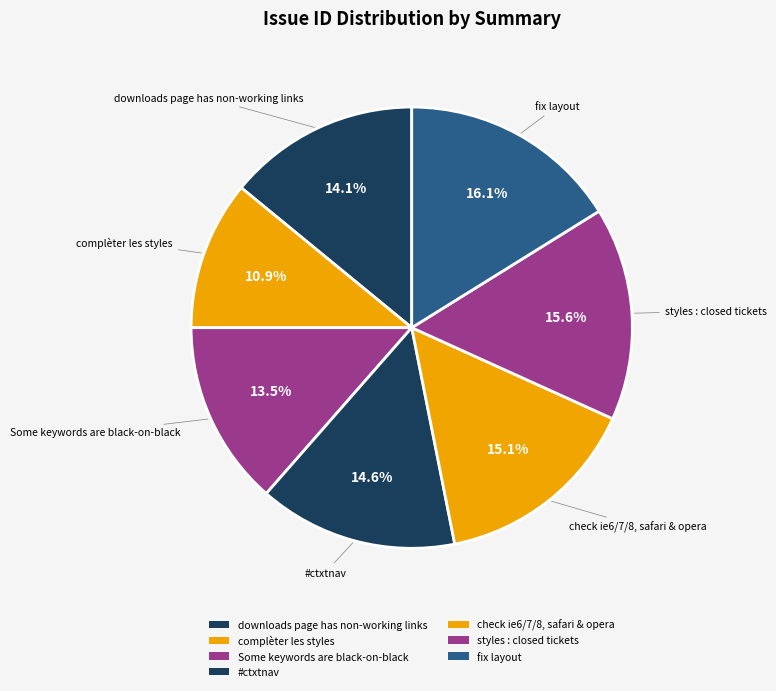

To the nearest percent, what is the difference between the fix layout and #ctxtnav slice percentages?

2%